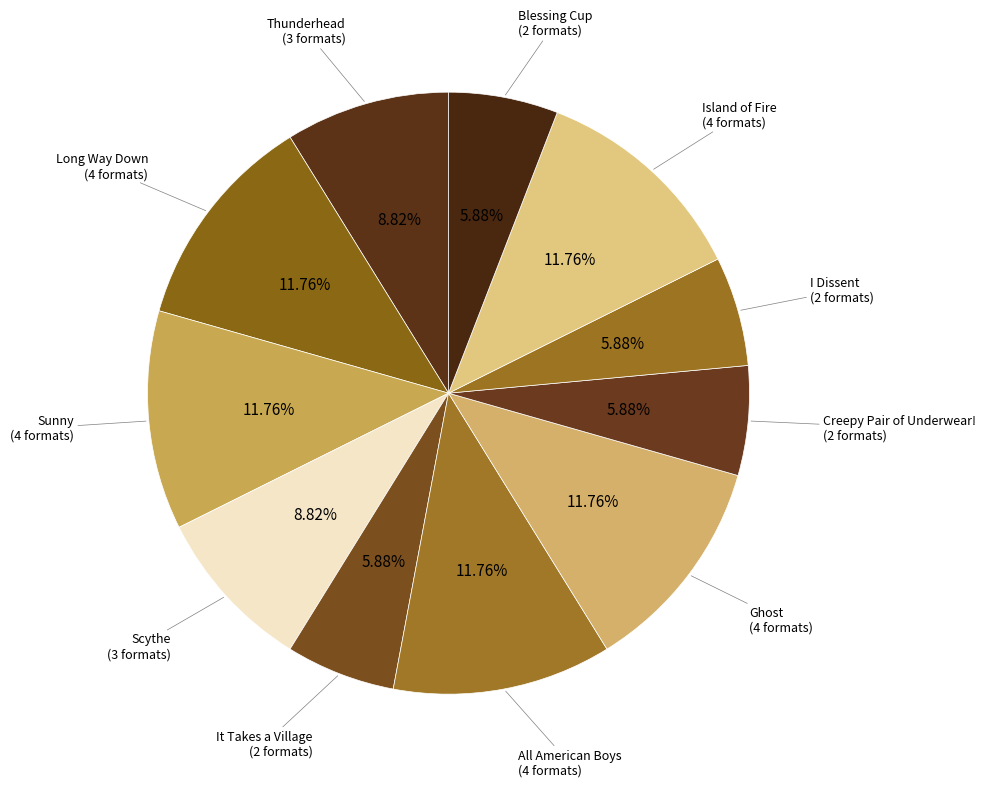

Combined, do Creepy Pair of Underwear! and All American Boys account for over 50%?

No